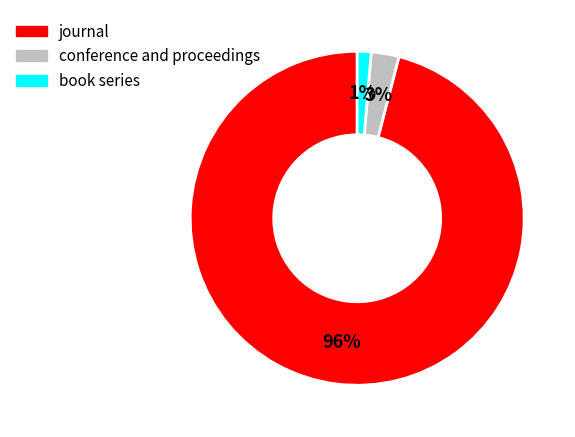

Is it true that conference and proceedings is 9% of the pie?

False